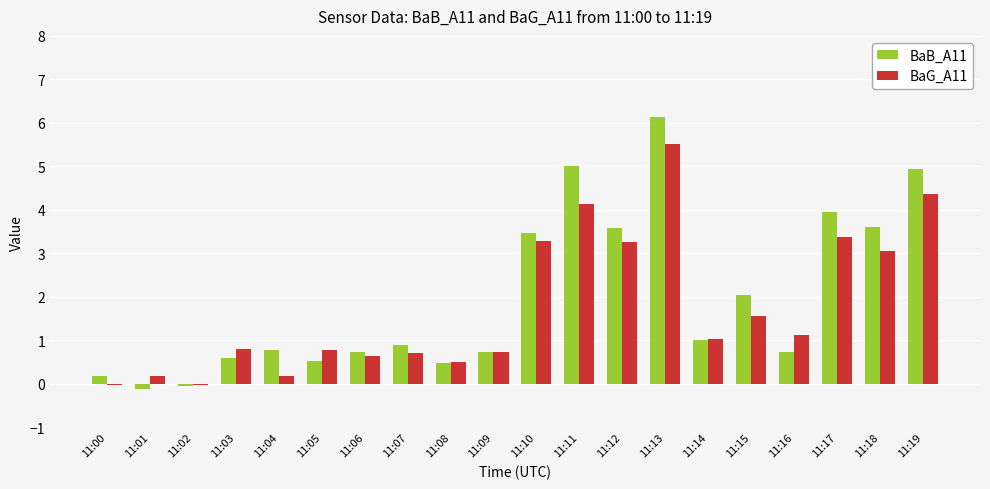

How many values in the BaG_A11 series exceed 1?

10